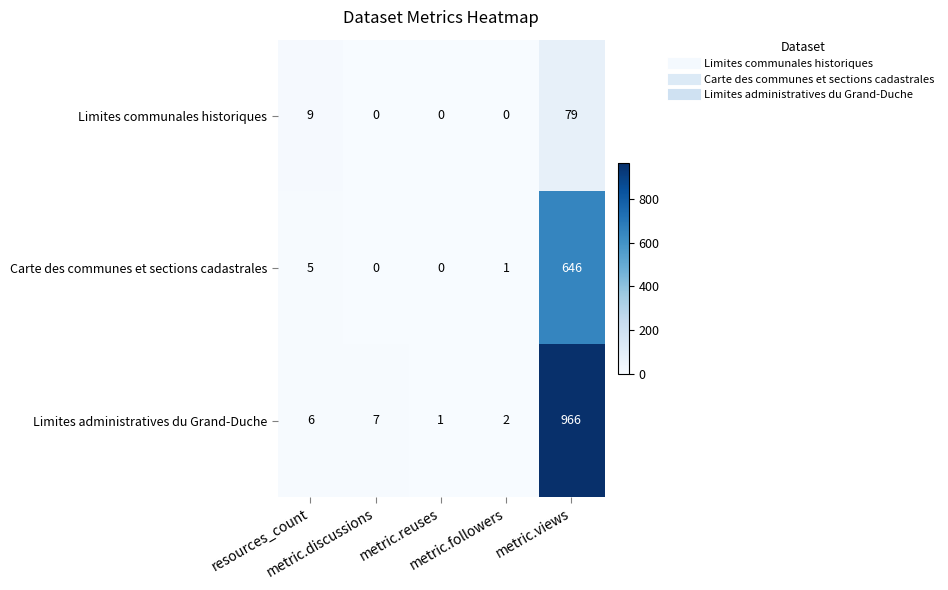

Which series has the widest spread of values?

Limites administratives du Grand-Duche